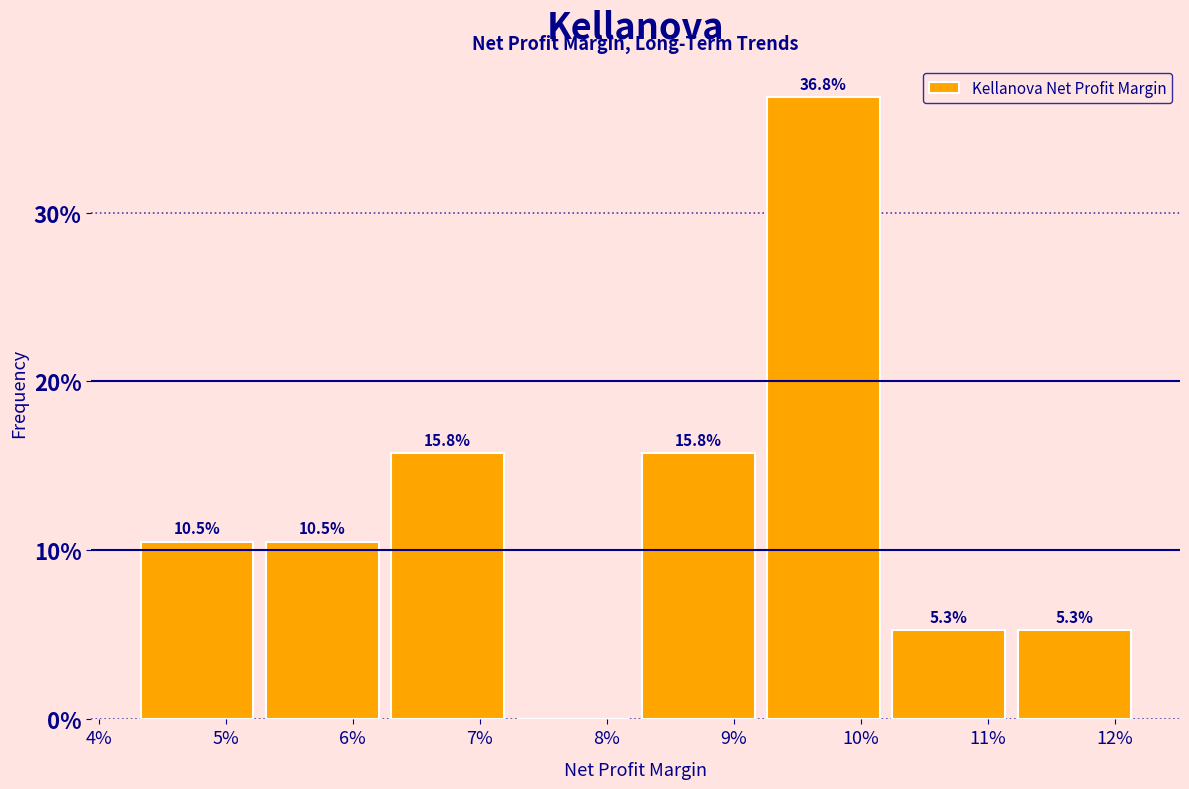

Reading left to right, extract all data points from this chart.

5%=10.5	6%=10.5	7%=15.8	8%=0.0	9%=15.8	10%=36.8	11%=5.3	12%=5.3